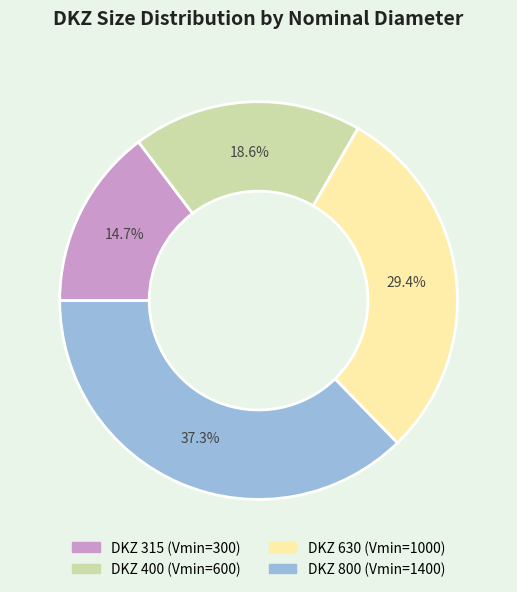

Rank the categories by value from highest to lowest.

DKZ 800 (Vmin=1400), DKZ 630 (Vmin=1000), DKZ 400 (Vmin=600), DKZ 315 (Vmin=300)